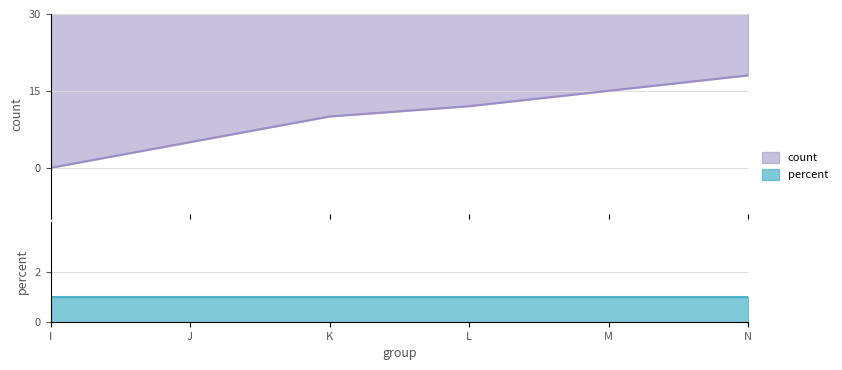

True or false: the data shows 39 at J.

False